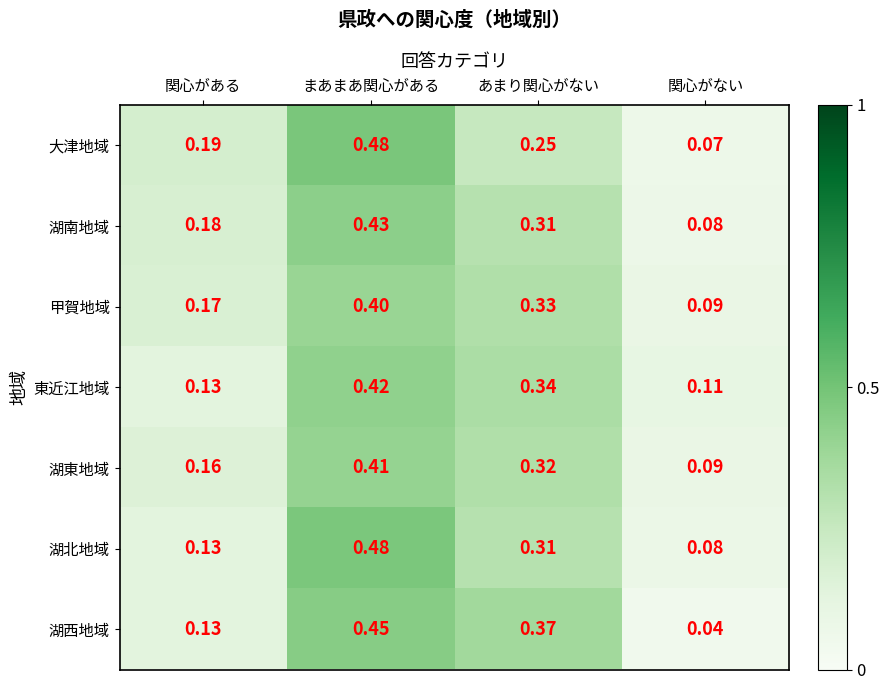

Is the value of 甲賀地域 at 関心がない greater than the value of 湖西地域 at まあまあ関心がある?

No